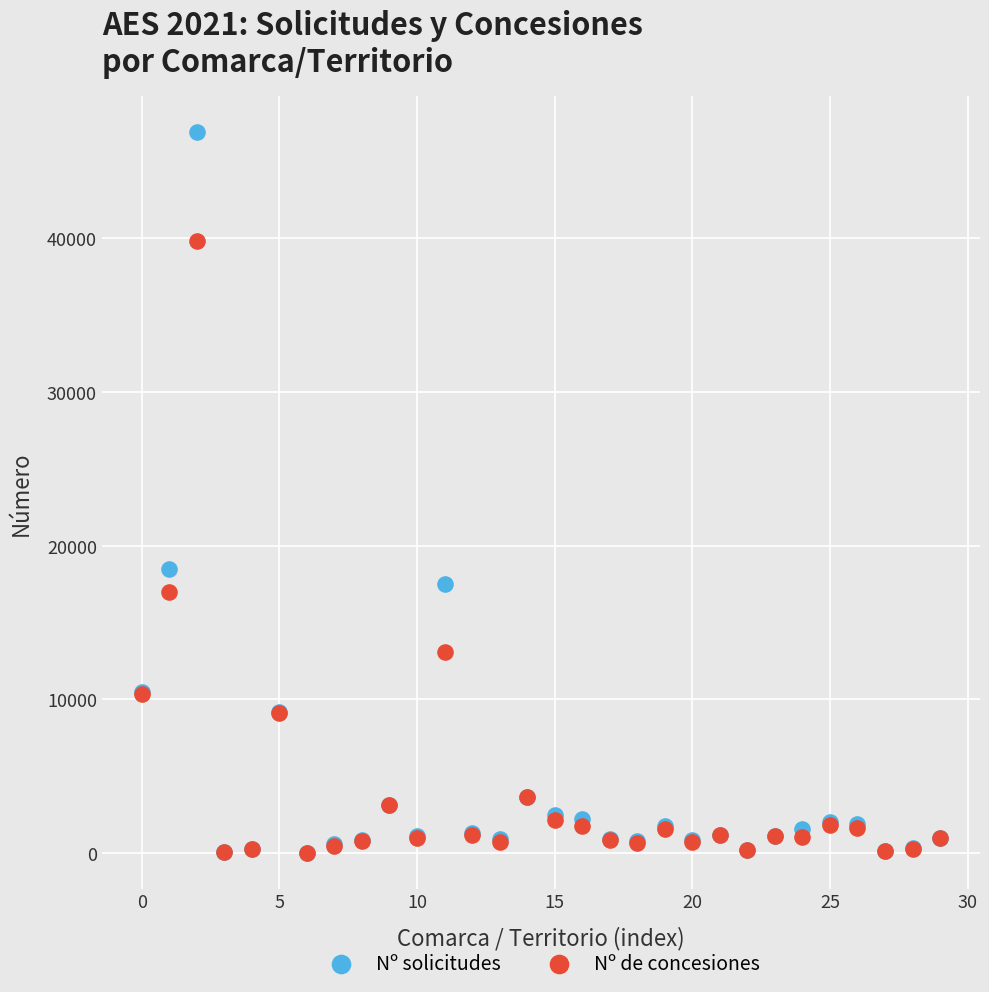

Which series has the largest Y range (max minus min)?

Nº solicitudes